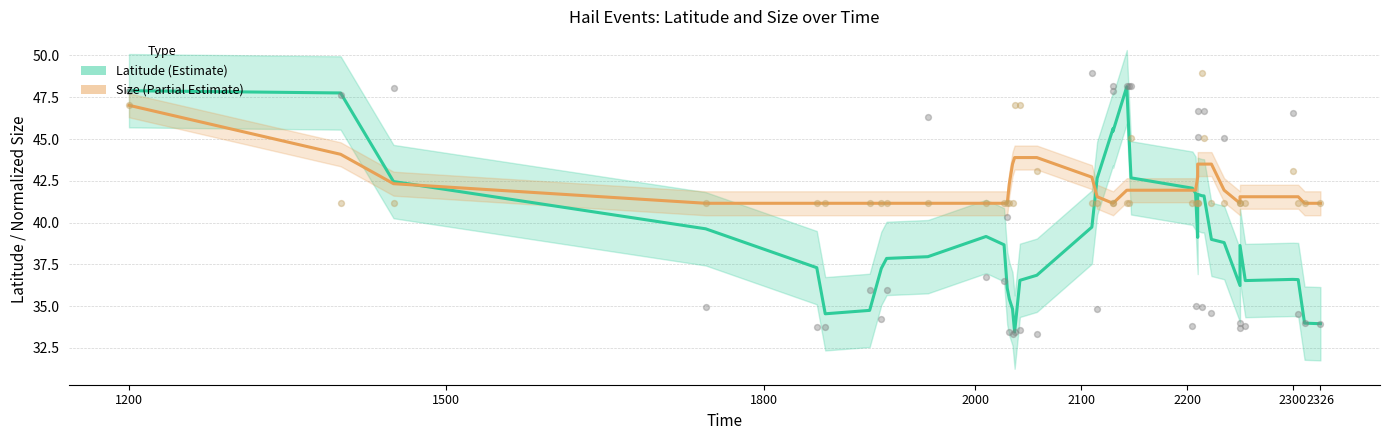

Which series has the widest spread of Y values?

Latitude (Estimate)